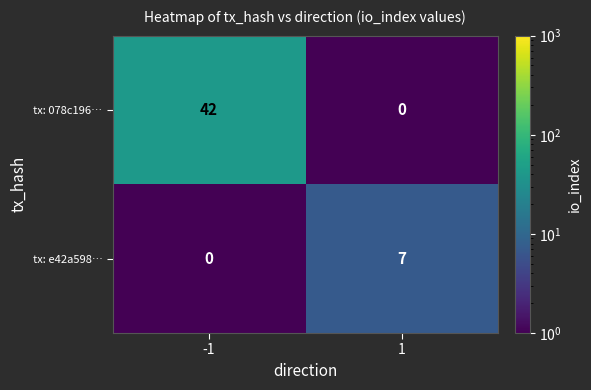

At -1, list the series in order from largest to smallest.

tx: 078c196…, tx: e42a598…